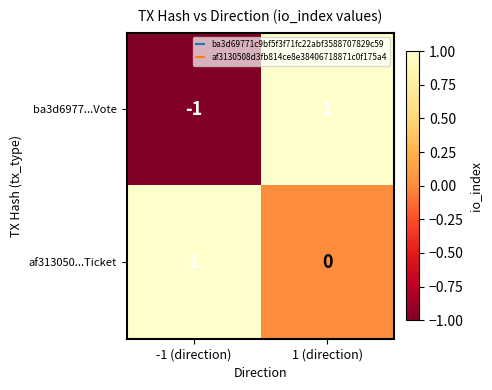

List the series in order of their overall mean, highest first.

af313050...Ticket, ba3d6977...Vote